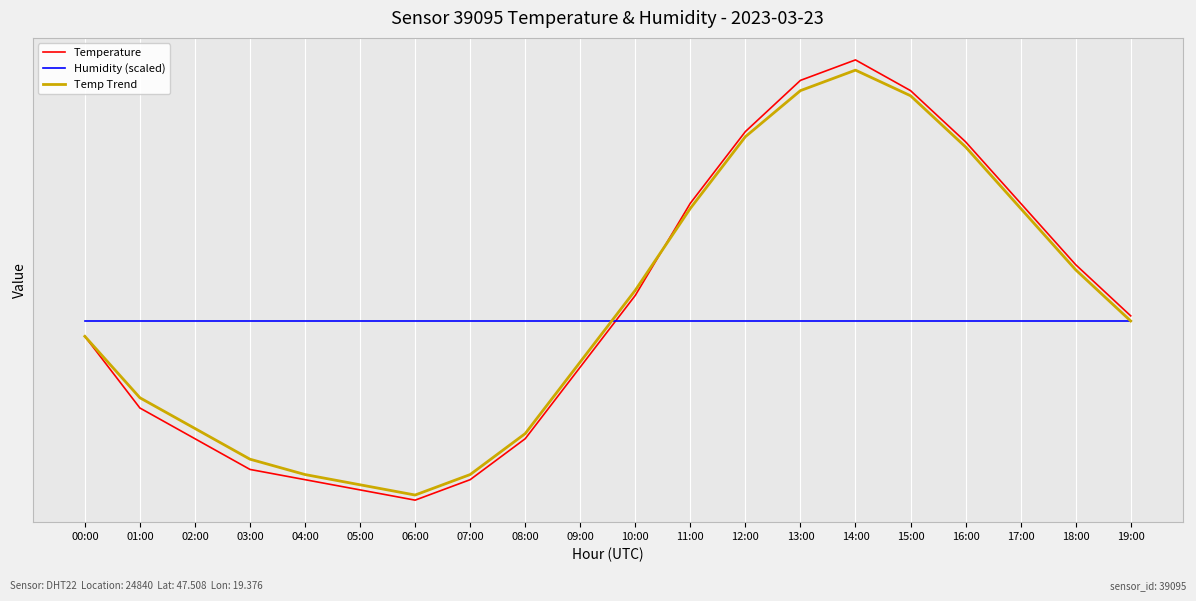

What are all the series names shown in the legend?

Temperature, Humidity (scaled), Temp Trend